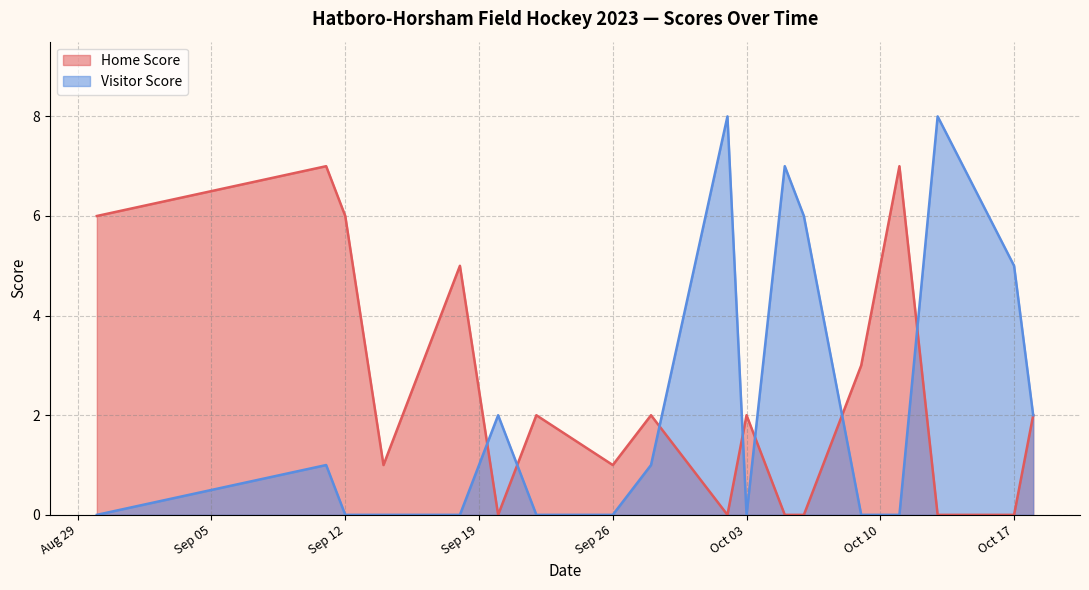

Which has a higher value, 2023-09-20 or 2023-10-09?

2023-10-09